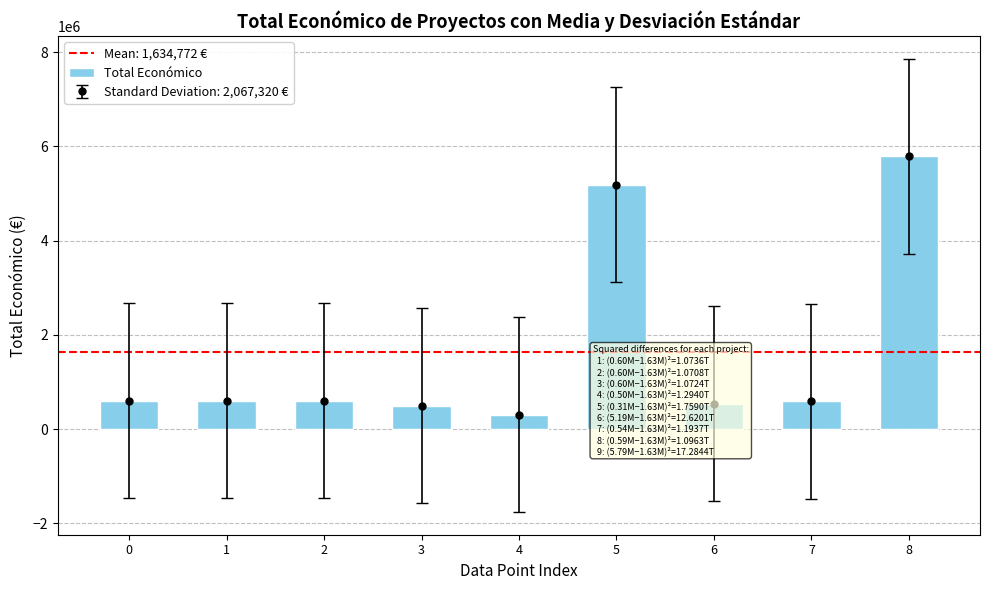

Where does the data first go above 598609?

1